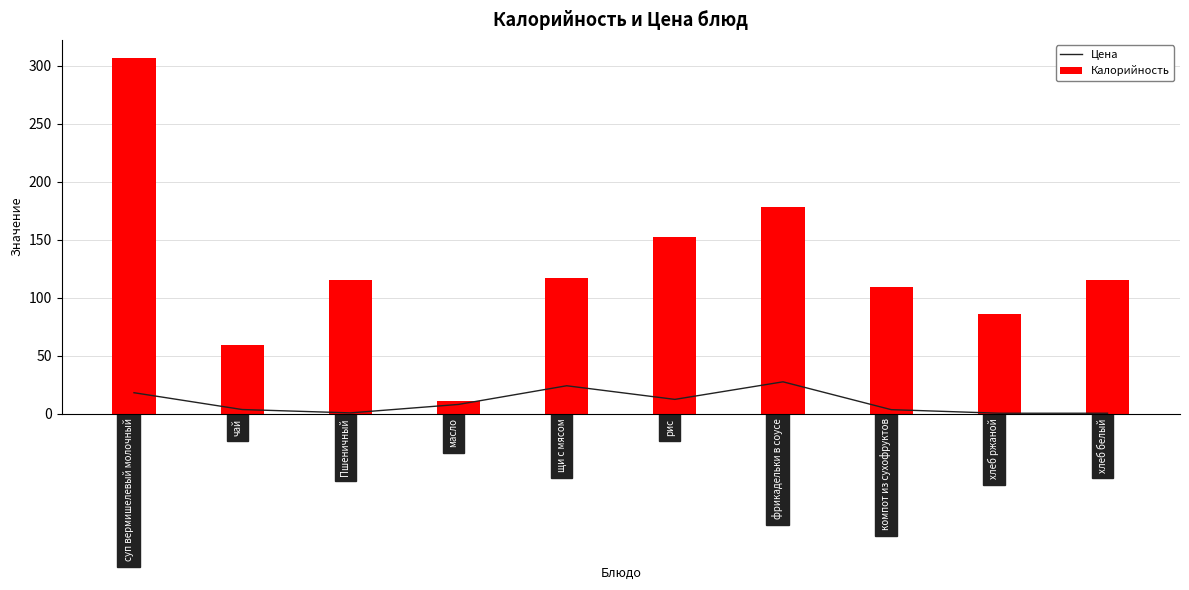

Rank the series at щи с мясом from highest to lowest value.

Калорийность, Цена